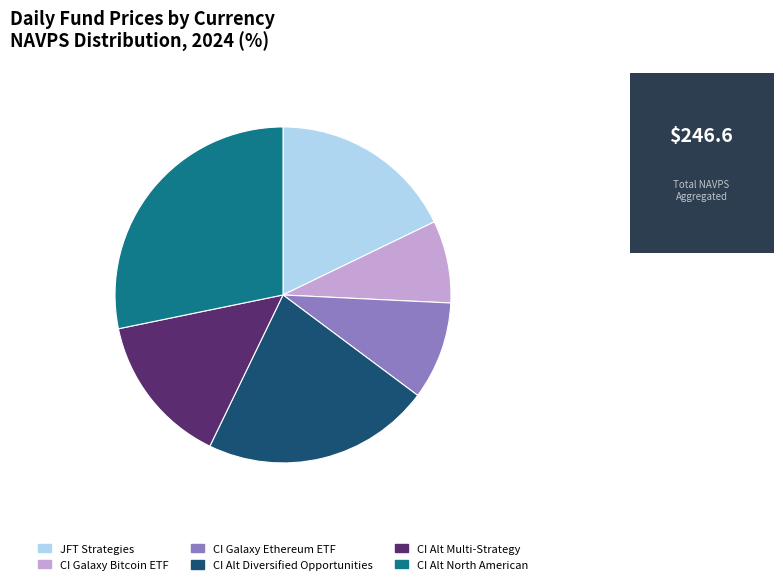

Combined, do CI Galaxy Ethereum ETF and CI Alt Multi-Strategy account for over 50%?

No